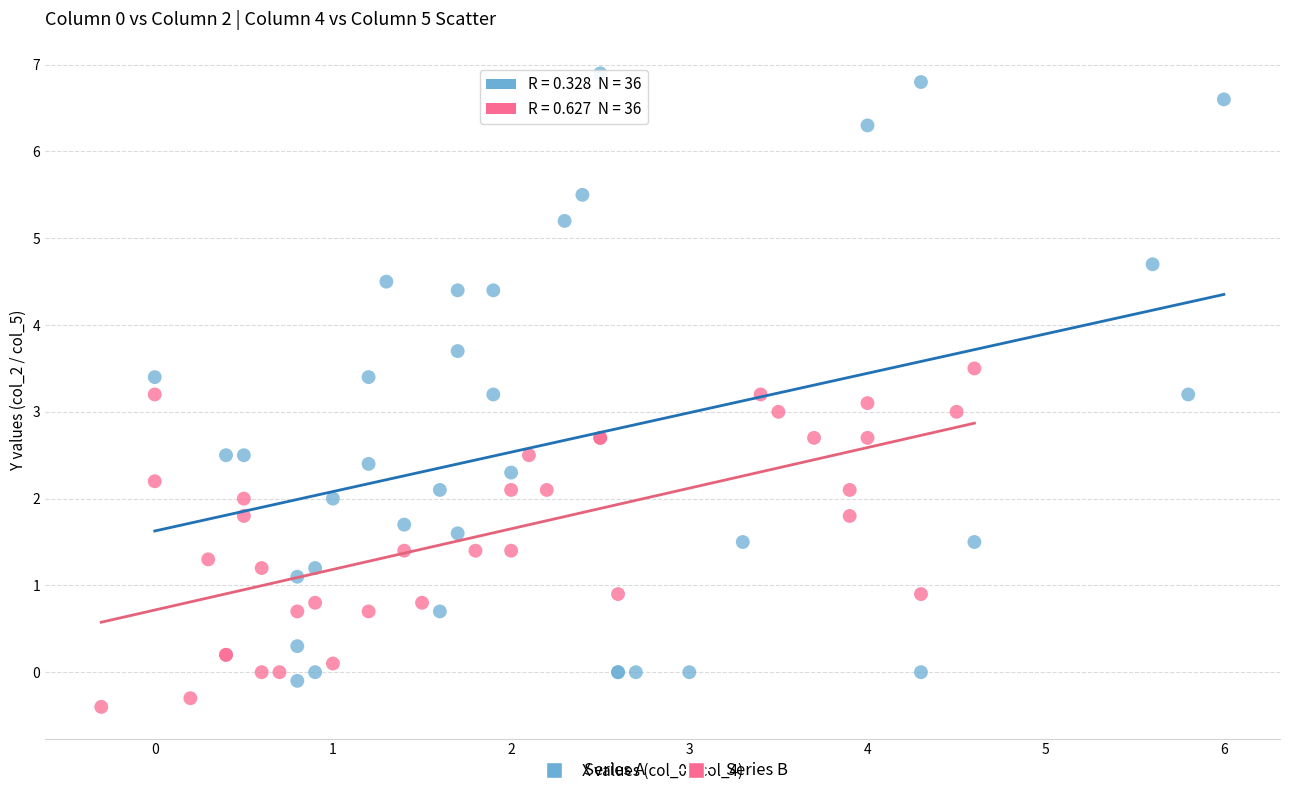

Which series has the widest spread of Y values?

Series A